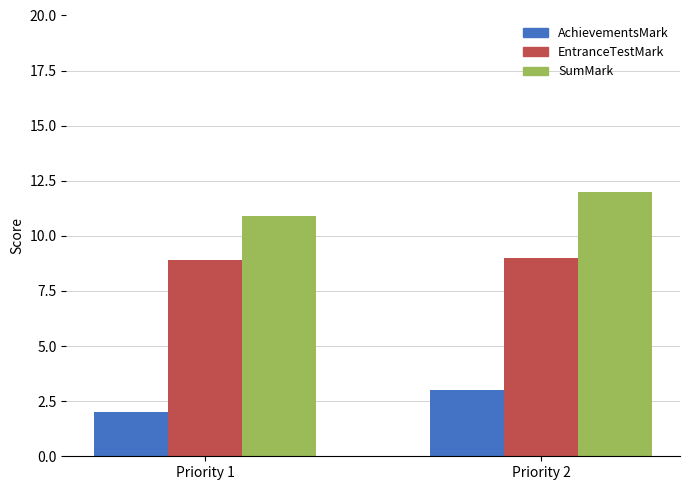

What are all the series names shown in the legend?

AchievementsMark, EntranceTestMark, SumMark